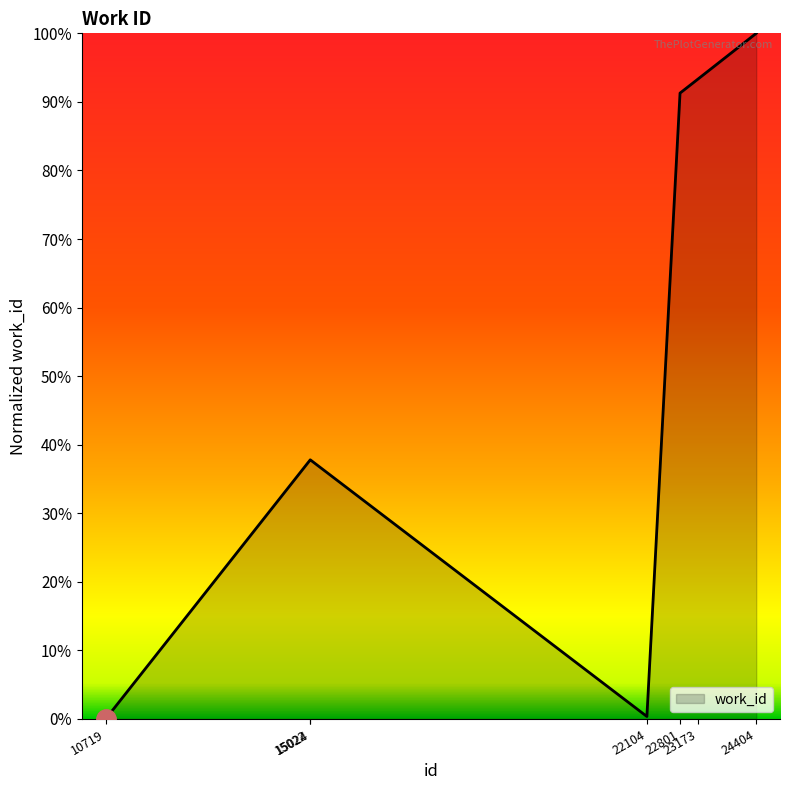

What is the sum of the values at 24404 and 22801?

1.9